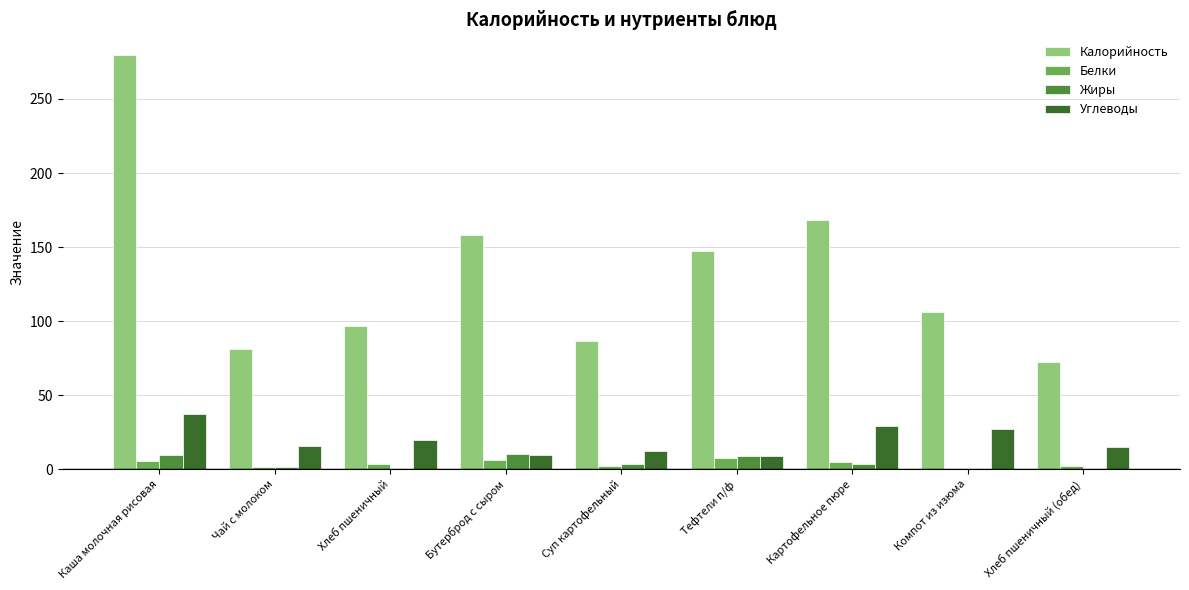

Count the number of data series in this chart.

4